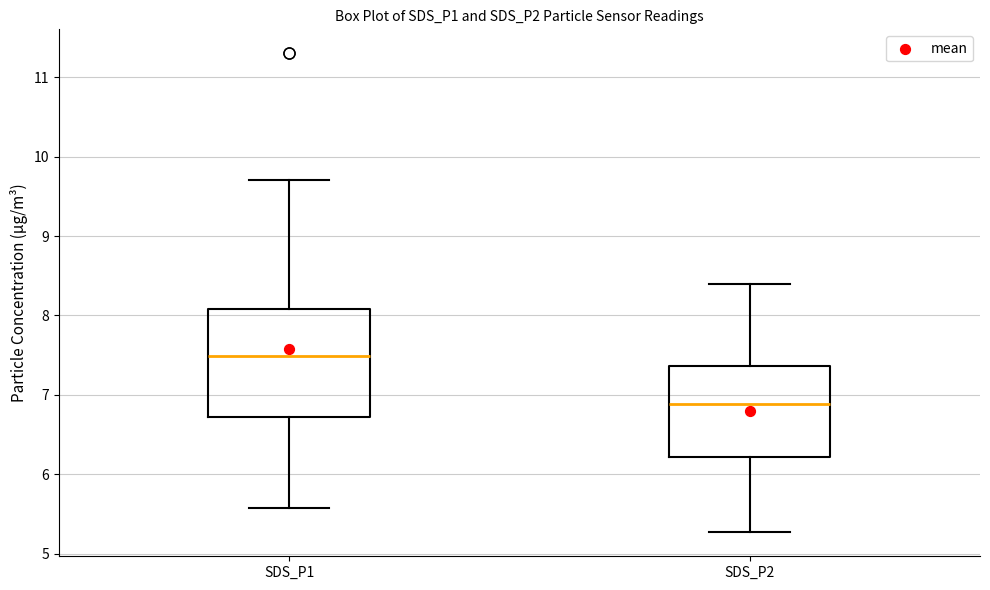

Reading left to right, read every box against the y-axis: the position of its median line, the range the box covers, and the ends of its whiskers. The values are not printed on the chart, so give them approximately, as read against the axis.

SDS_P1: median 7.5, box 6.7 to 8.1, whiskers 5.6 to 9.7
SDS_P2: median 6.9, box 6.2 to 7.4, whiskers 5.3 to 8.4